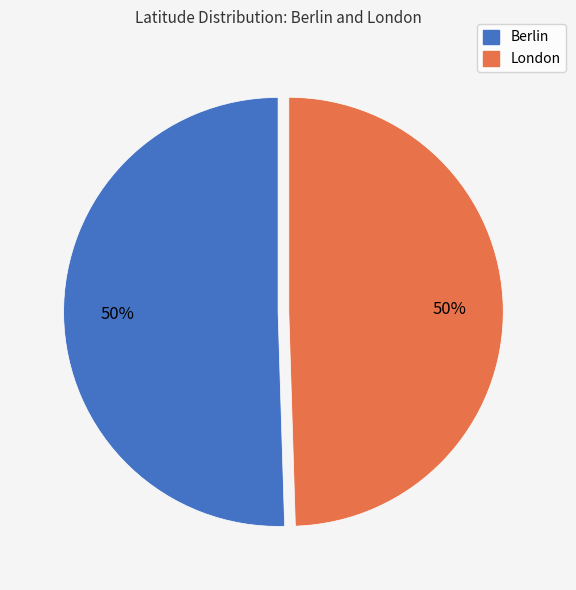

What is the ratio of the value at London to the value at Berlin?

1.0